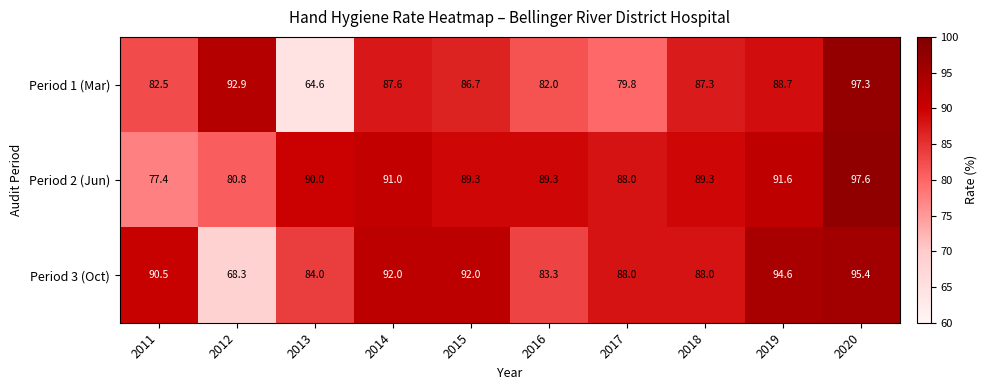

List the series in order of their peak value, lowest first.

Period 3 (Oct), Period 1 (Mar), Period 2 (Jun)